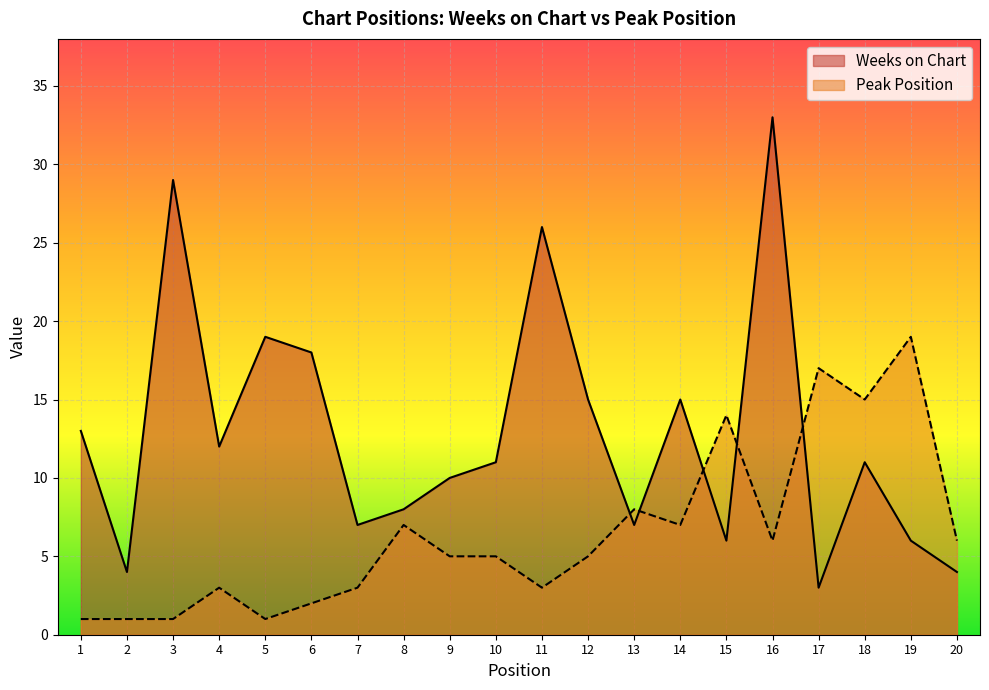

At how many categories does at least one series exceed 14?

10